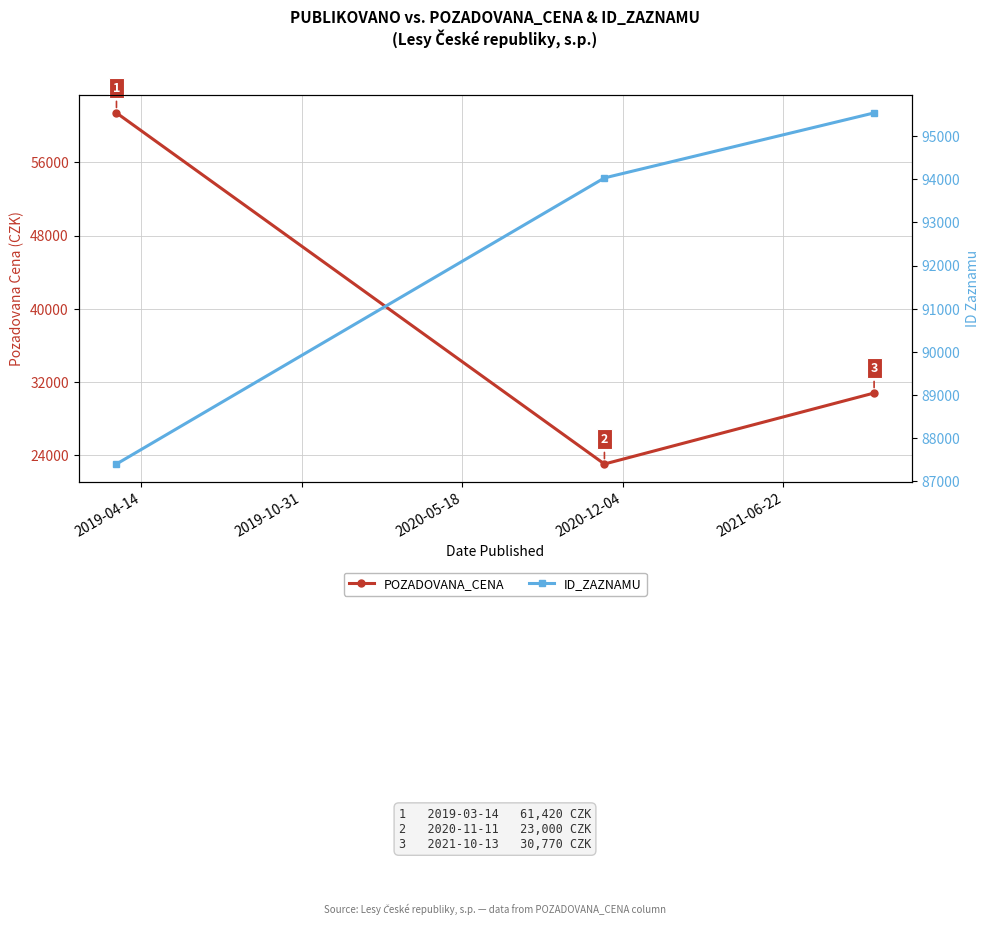

Reading left to right, transcribe all the data shown in this chart.

POZADOVANA_CENA: 61420	23000	30770
ID_ZAZNAMU: 87398	94031	95538